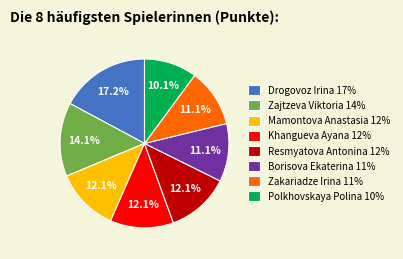

What is the ratio of the value at Zakariadze Irina to the value at Zajtzeva Viktoria?

0.8